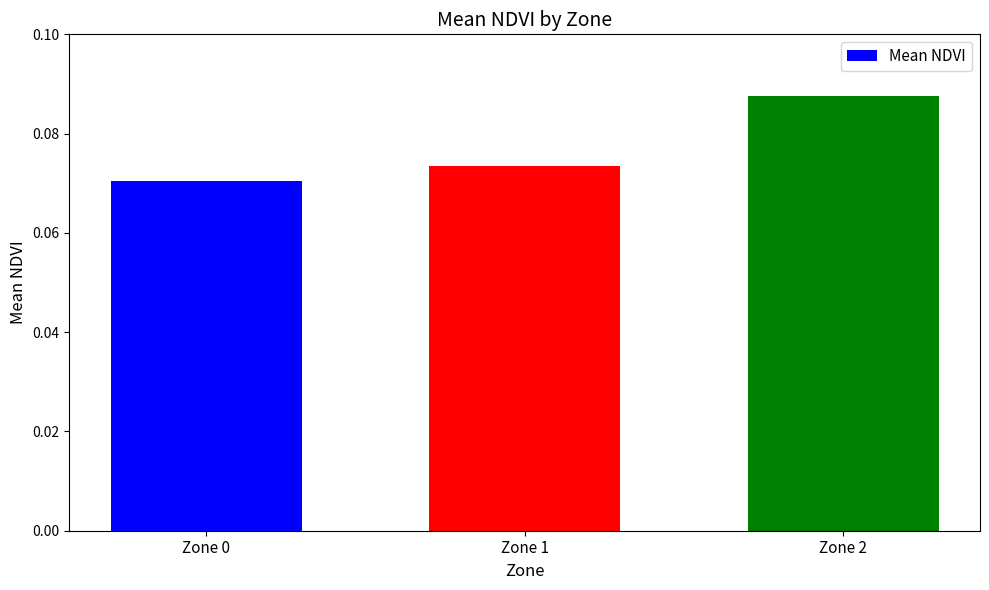

Rank the categories by value from lowest to highest.

Zone 0, Zone 1, Zone 2